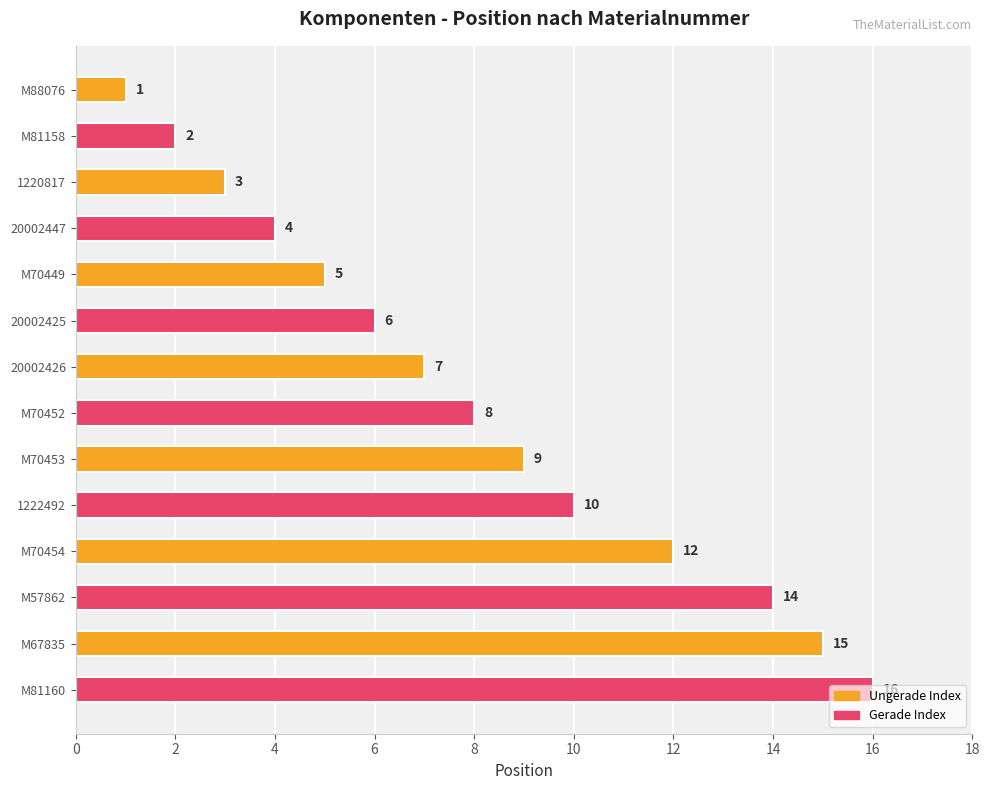

Are the bars grouped side by side (vs. stacked)?

No